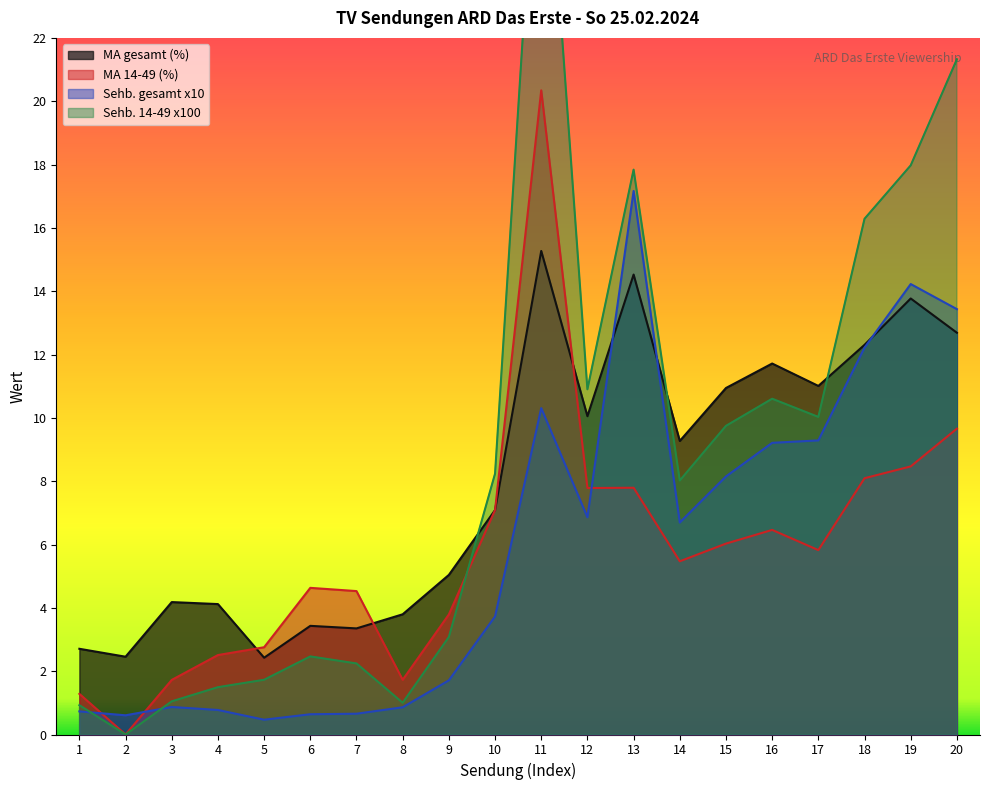

What is the total value across all series at 1?

5.6